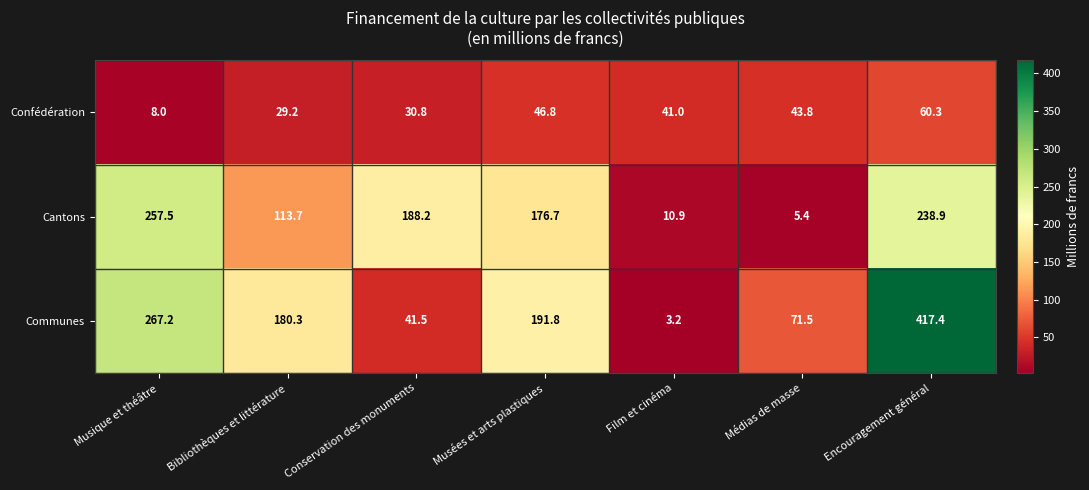

What is the difference between the second highest and minimum values in the Communes series?

264.0